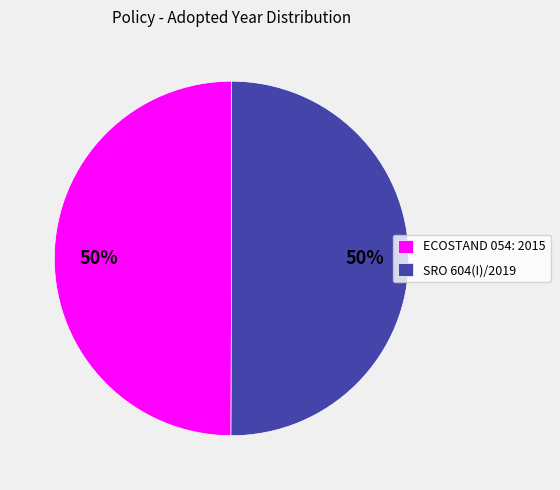

What is the ratio of the value at ECOSTAND 054: 2015 to the value at SRO 604(I)/2019?

1.0